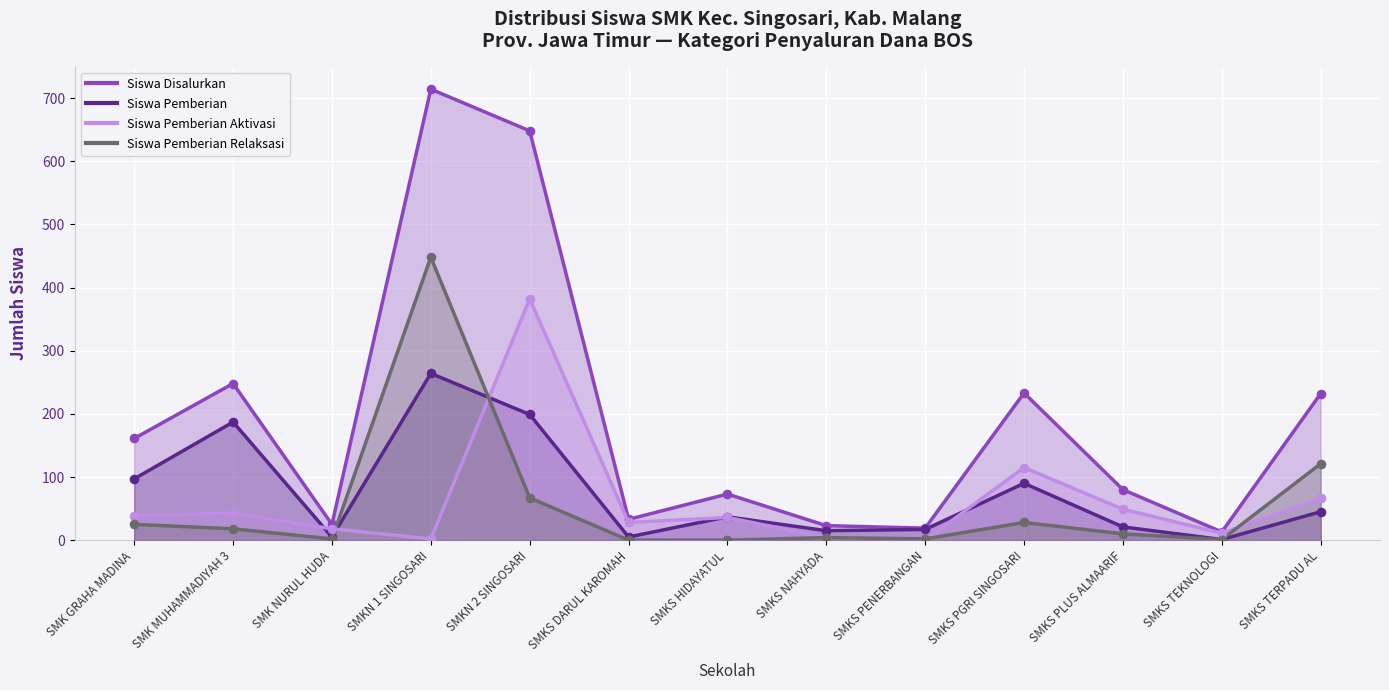

Which series reaches the minimum Y coordinate?

Siswa Pemberian Aktivasi